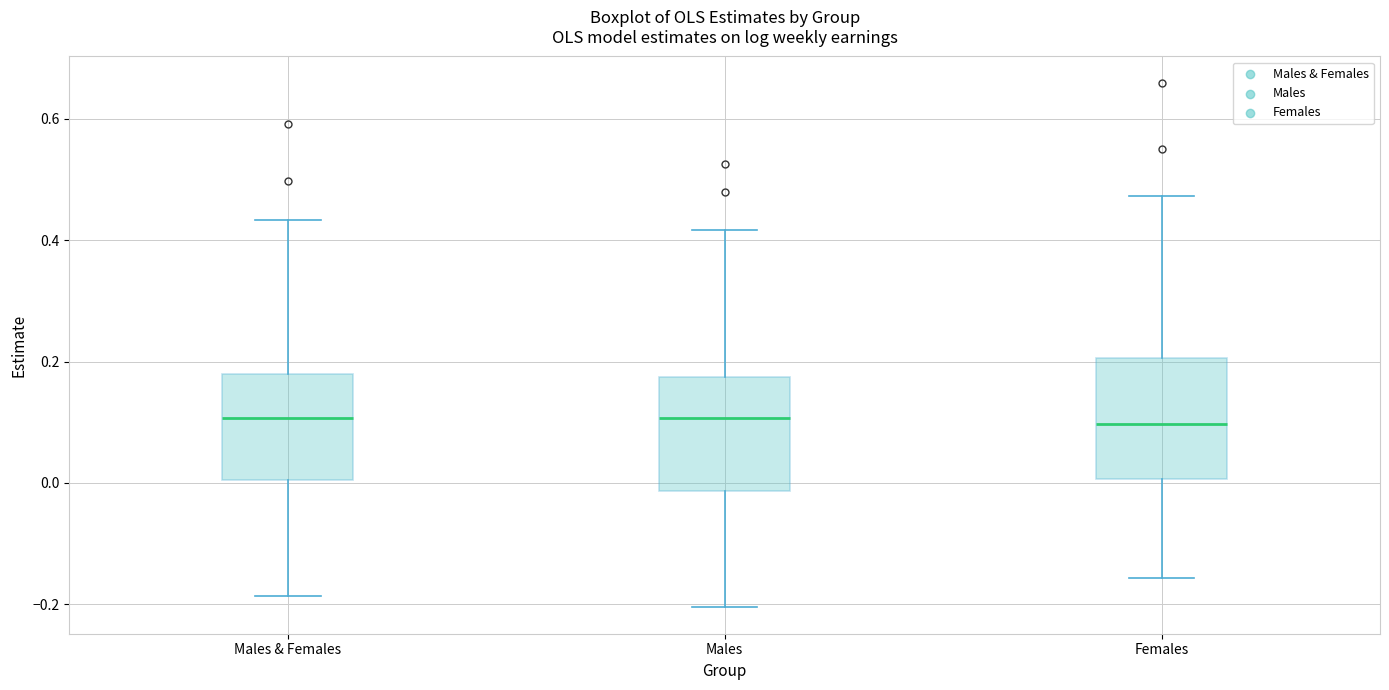

Reading left to right, transcribe this box plot: for each box, give where its median line is, the range the box spans, and where its two whiskers end, as read against the y-axis. The values are not printed on the chart, so give them approximately, as read against the axis.

Males & Females: median 0.10, box 0.00 to 0.18, whiskers -0.18 to 0.44
Males: median 0.10, box -0.02 to 0.18, whiskers -0.20 to 0.42
Females: median 0.10, box 0.00 to 0.20, whiskers -0.16 to 0.48